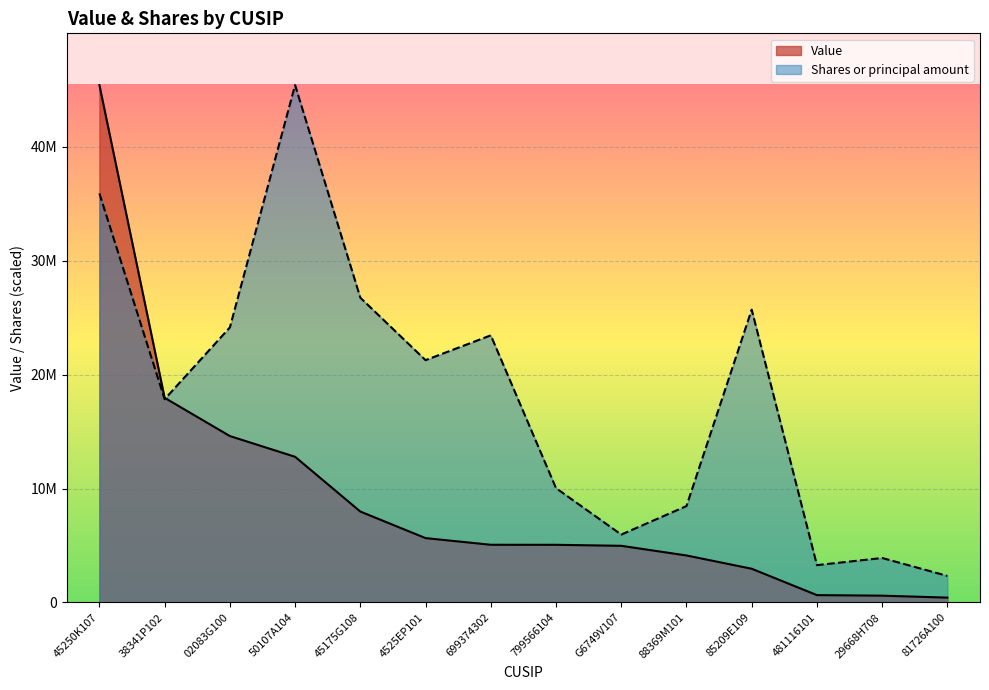

How many intersections are there between Value and Shares or principal amount?

1